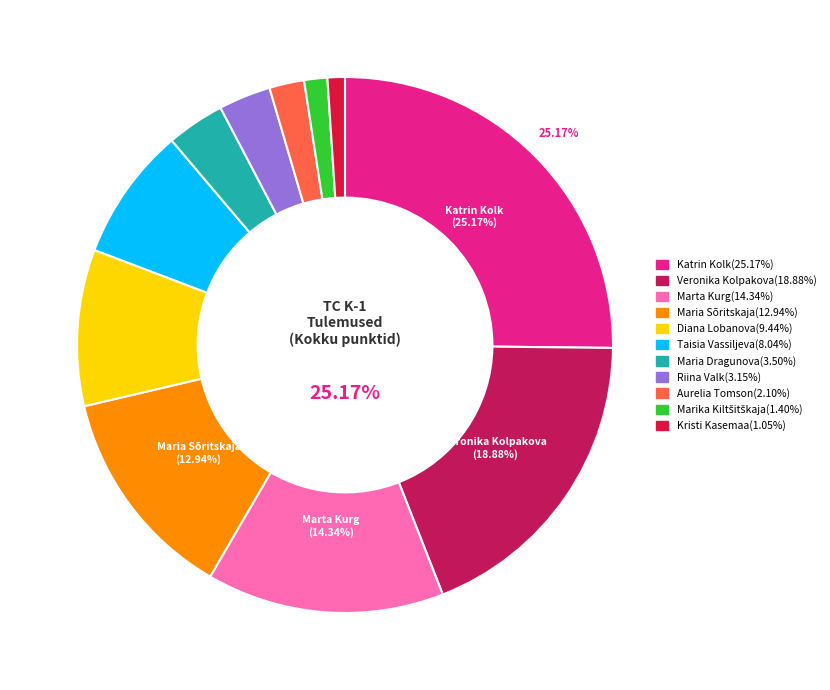

Combined, do Taisia Vassiljeva and Riina Valk account for over 50%?

No